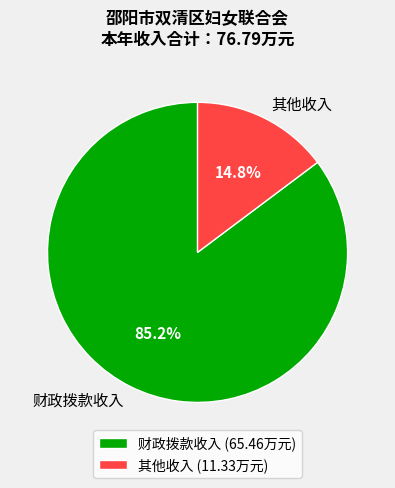

Rank the categories by value from lowest to highest.

其他收入, 财政拨款收入